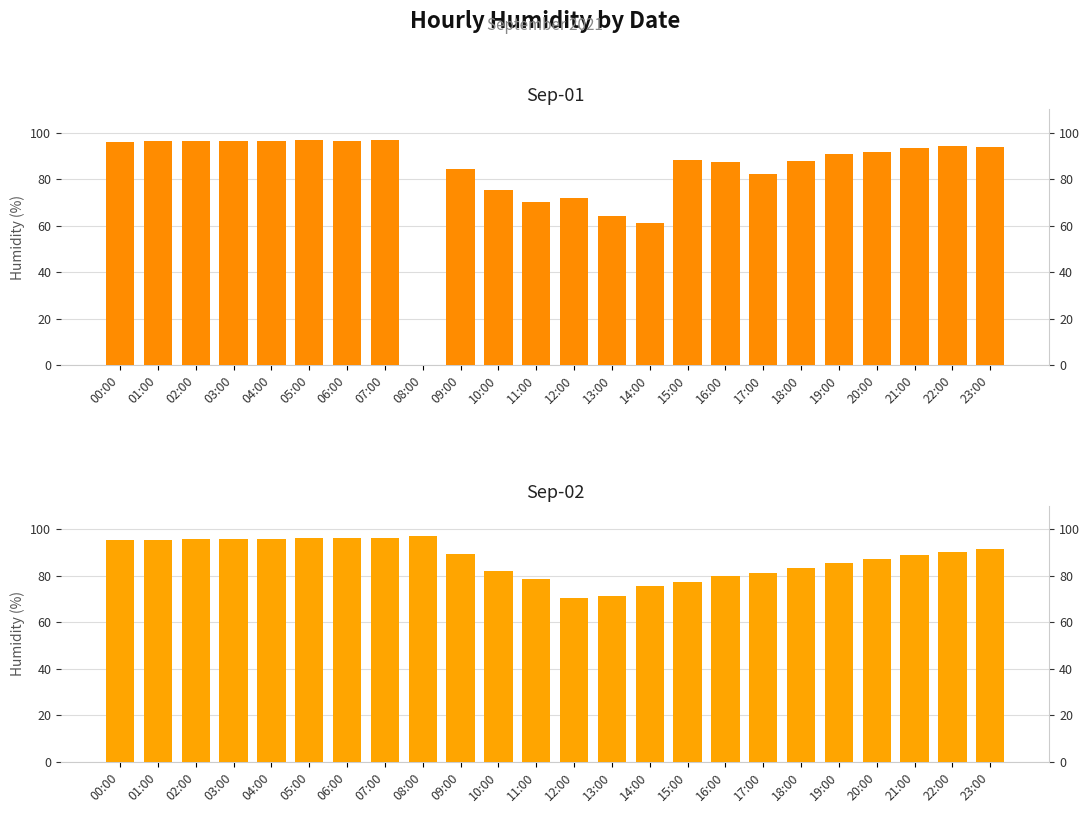

The Sep-02 series shows 122.9 at 16:00. True or false?

False